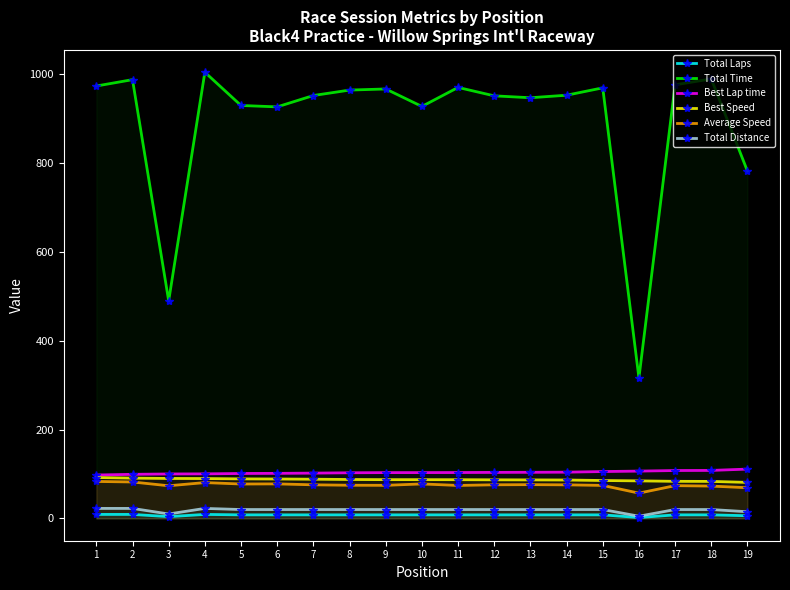

The Total Laps series shows 8.0 at 6. True or false?

True